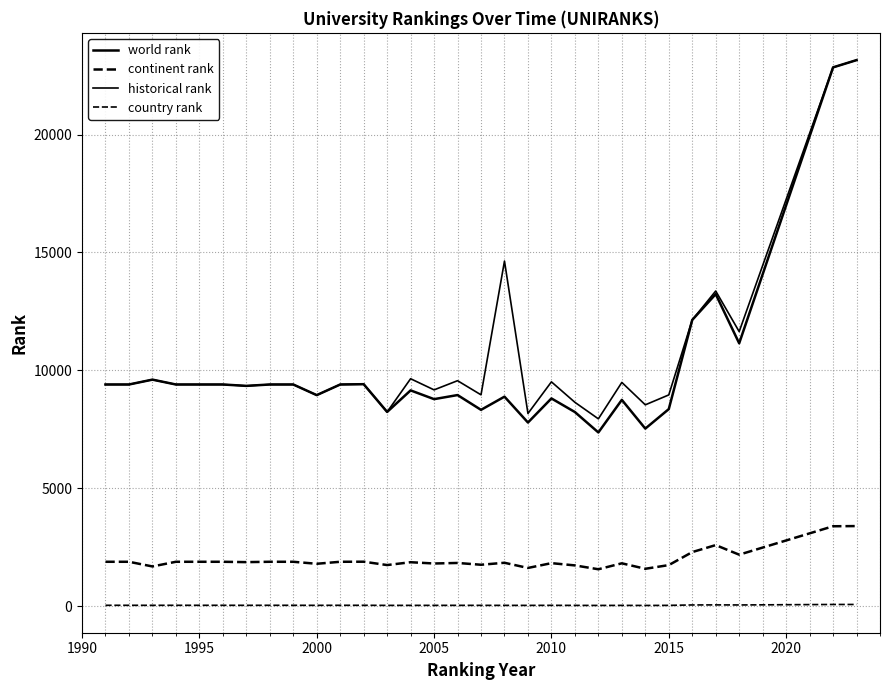

How many lines are shown in the chart?

4